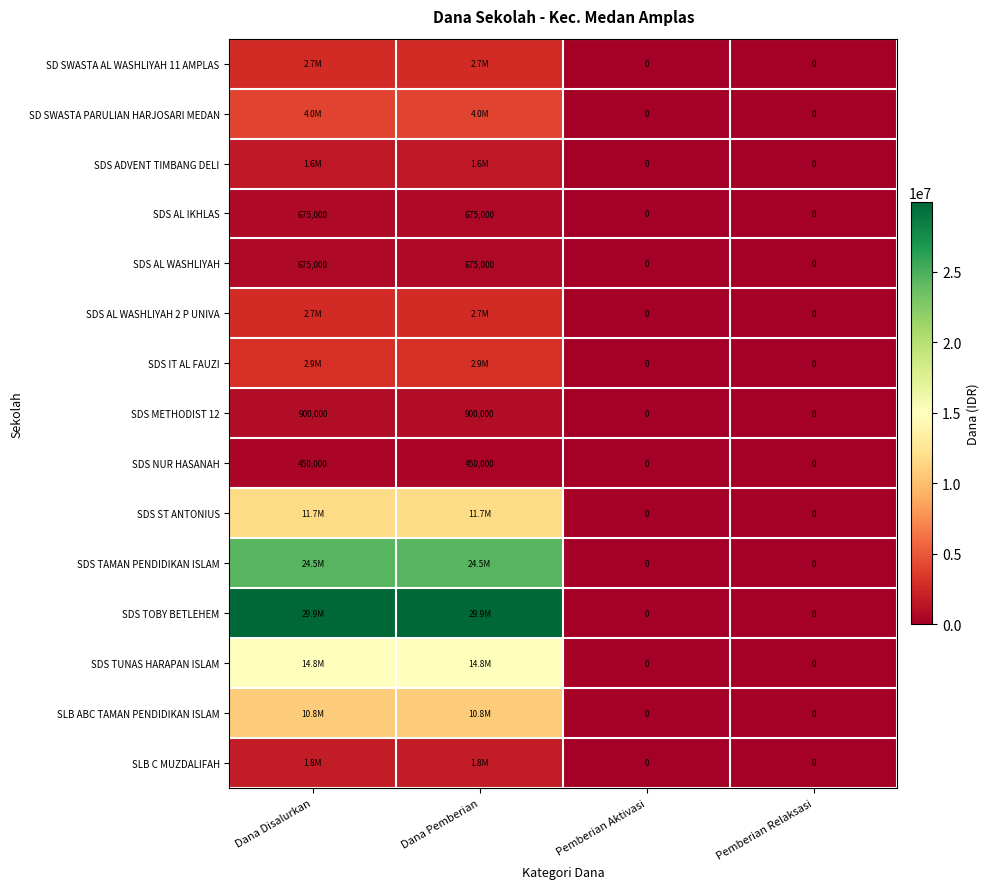

What is the difference between the highest and lowest values at Dana Disalurkan?

29475000